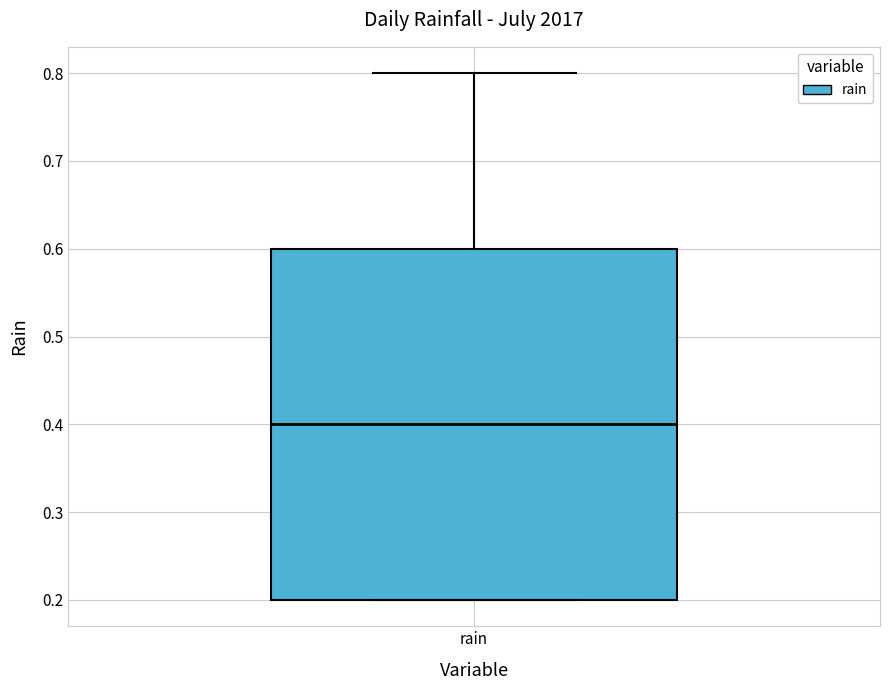

Where is the upper edge of the box for rain on the y-axis? The values are not printed on the chart, so give them approximately, as read against the axis.

0.6